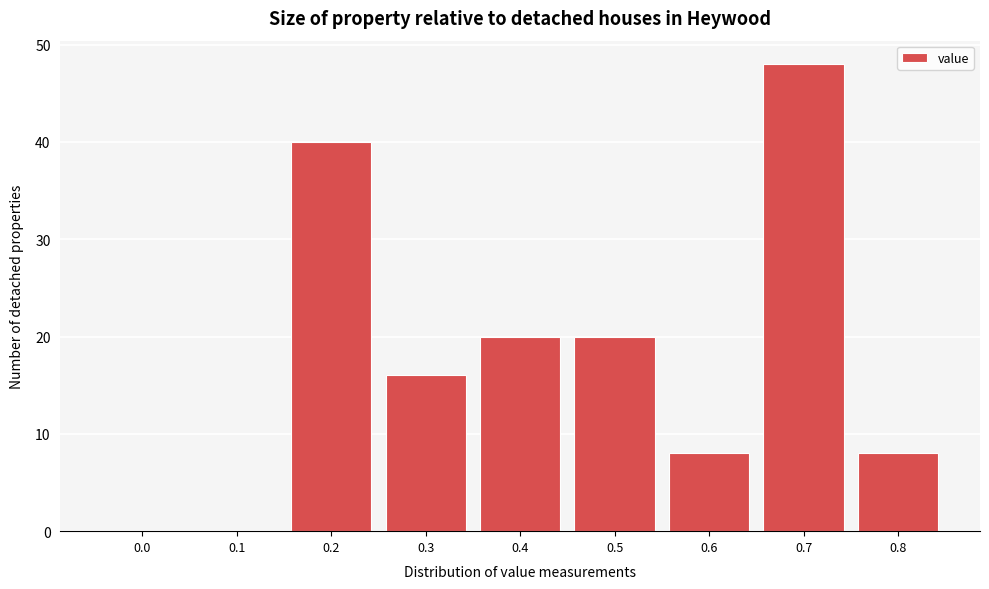

Reading left to right, list all the values displayed in this chart.

0.0=0	0.1=0	0.2=40	0.3=16	0.4=20	0.5=20	0.6=8	0.7=48	0.8=8